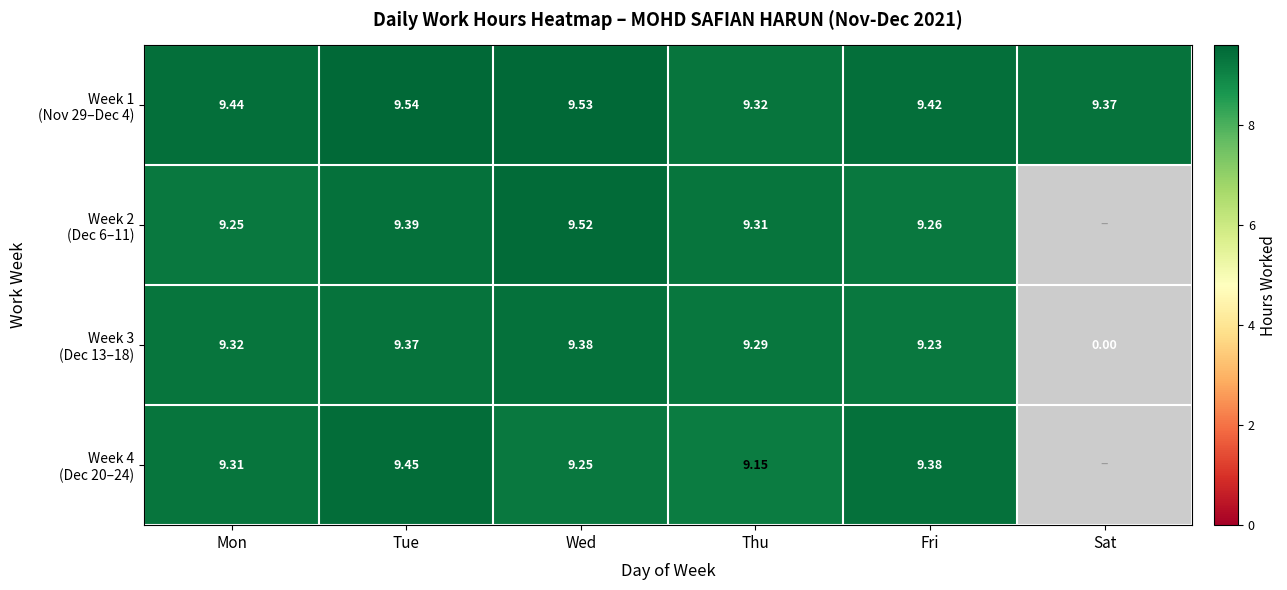

What is the greatest value displayed?

9.5